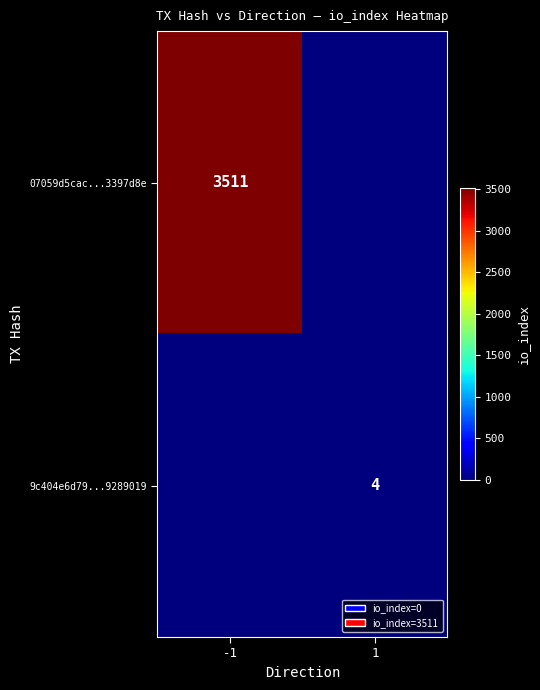

What is the greatest value displayed?

3511